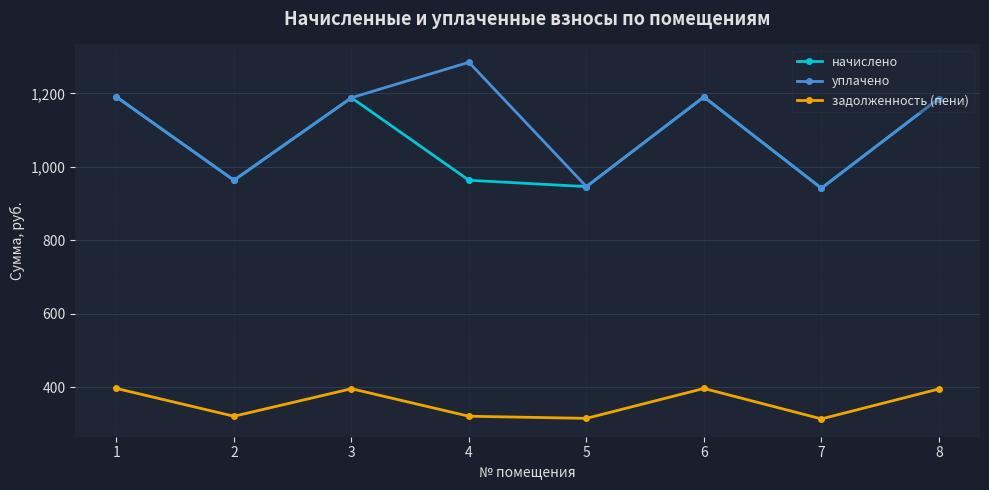

Count the number of data series in this chart.

3